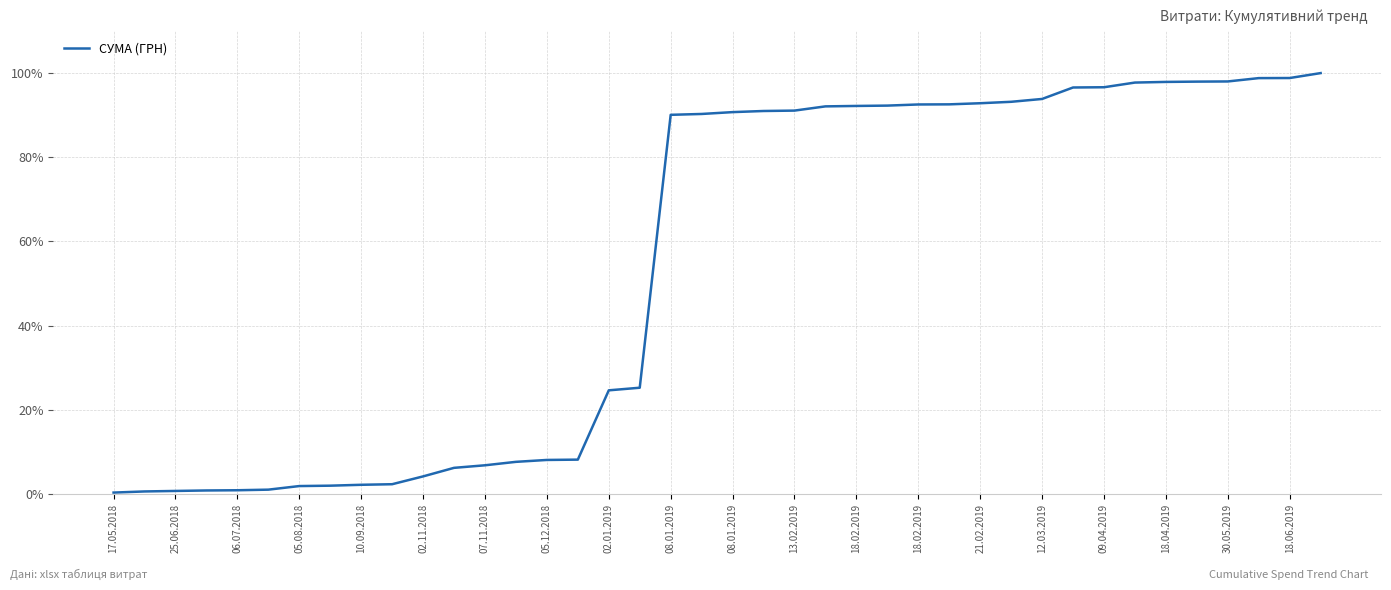

What is the greatest value displayed?

100.0